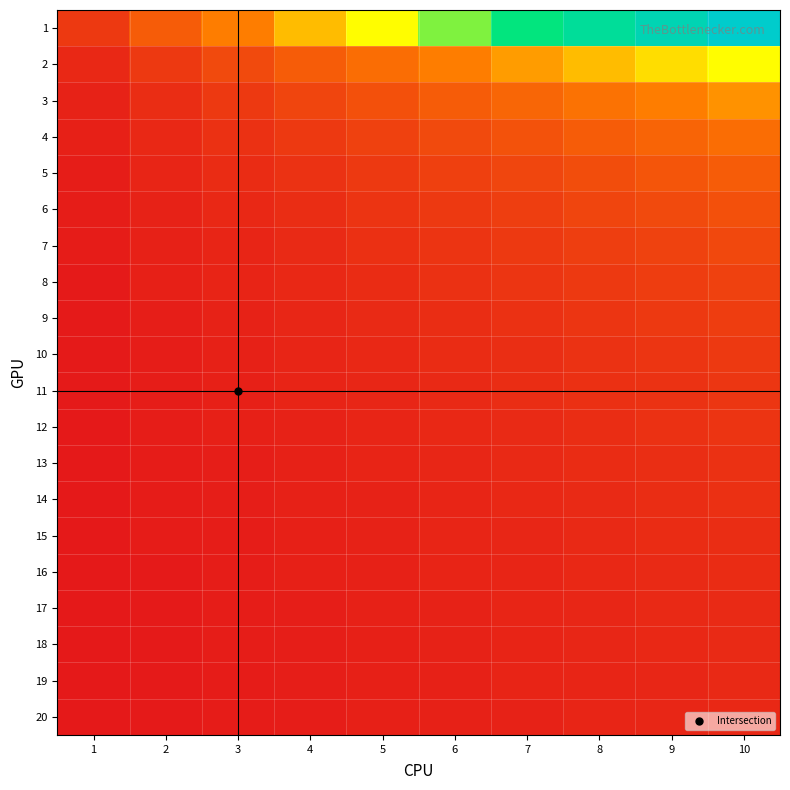

Reading left to right, transcribe all the data shown in this chart.

1: 1=0.1	2=0.2	3=0.3	4=0.4	5=0.5	6=0.6	7=0.7	8=0.8	9=0.9	10=1.0
2: 1=0.0	2=0.1	3=0.1	4=0.2	5=0.2	6=0.3	7=0.3	8=0.4	9=0.4	10=0.5
3: 1=0.0	2=0.1	3=0.1	4=0.1	5=0.2	6=0.2	7=0.2	8=0.3	9=0.3	10=0.3
4: 1=0.0	2=0.0	3=0.1	4=0.1	5=0.1	6=0.1	7=0.2	8=0.2	9=0.2	10=0.2
5: 1=0.0	2=0.0	3=0.1	4=0.1	5=0.1	6=0.1	7=0.1	8=0.2	9=0.2	10=0.2
6: 1=0.0	2=0.0	3=0.0	4=0.1	5=0.1	6=0.1	7=0.1	8=0.1	9=0.1	10=0.2
7: 1=0.0	2=0.0	3=0.0	4=0.1	5=0.1	6=0.1	7=0.1	8=0.1	9=0.1	10=0.1
8: 1=0.0	2=0.0	3=0.0	4=0.0	5=0.1	6=0.1	7=0.1	8=0.1	9=0.1	10=0.1
9: 1=0.0	2=0.0	3=0.0	4=0.0	5=0.1	6=0.1	7=0.1	8=0.1	9=0.1	10=0.1
10: 1=0.0	2=0.0	3=0.0	4=0.0	5=0.0	6=0.1	7=0.1	8=0.1	9=0.1	10=0.1
11: 1=0.0	2=0.0	3=0.0	4=0.0	5=0.0	6=0.0	7=0.1	8=0.1	9=0.1	10=0.1
12: 1=0.0	2=0.0	3=0.0	4=0.0	5=0.0	6=0.0	7=0.1	8=0.1	9=0.1	10=0.1
13: 1=0.0	2=0.0	3=0.0	4=0.0	5=0.0	6=0.0	7=0.0	8=0.1	9=0.1	10=0.1
14: 1=0.0	2=0.0	3=0.0	4=0.0	5=0.0	6=0.0	7=0.0	8=0.1	9=0.1	10=0.1
15: 1=0.0	2=0.0	3=0.0	4=0.0	5=0.0	6=0.0	7=0.0	8=0.0	9=0.1	10=0.1
16: 1=0.0	2=0.0	3=0.0	4=0.0	5=0.0	6=0.0	7=0.0	8=0.0	9=0.1	10=0.1
17: 1=0.0	2=0.0	3=0.0	4=0.0	5=0.0	6=0.0	7=0.0	8=0.0	9=0.0	10=0.1
18: 1=0.0	2=0.0	3=0.0	4=0.0	5=0.0	6=0.0	7=0.0	8=0.0	9=0.0	10=0.1
19: 1=0.0	2=0.0	3=0.0	4=0.0	5=0.0	6=0.0	7=0.0	8=0.0	9=0.0	10=0.0
20: 1=0.0	2=0.0	3=0.0	4=0.0	5=0.0	6=0.0	7=0.0	8=0.0	9=0.0	10=0.0